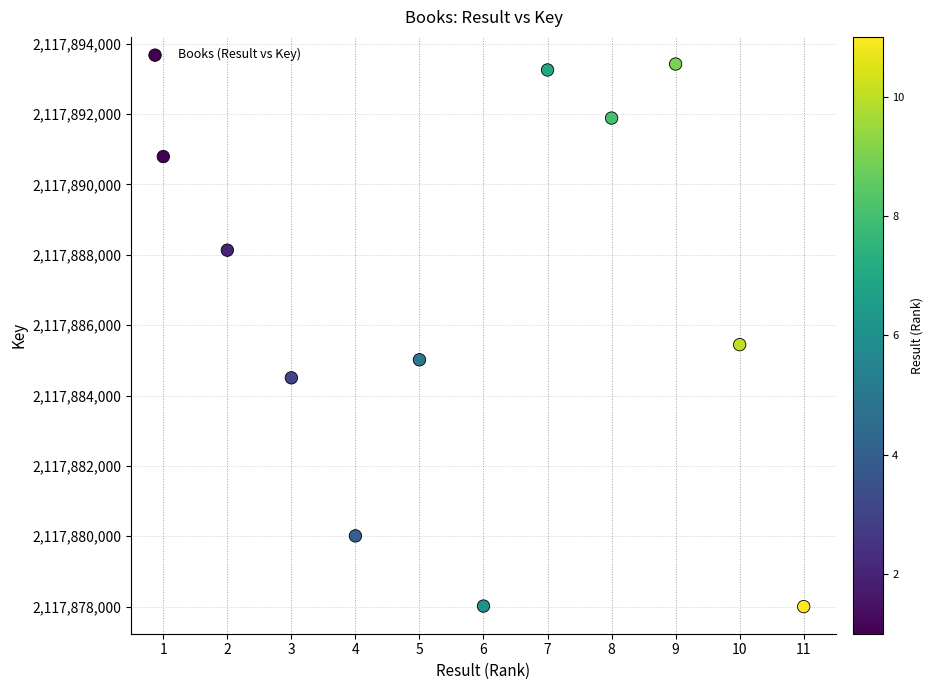

What Y value in the scatter plot is closest to 2117885710?

2117885445